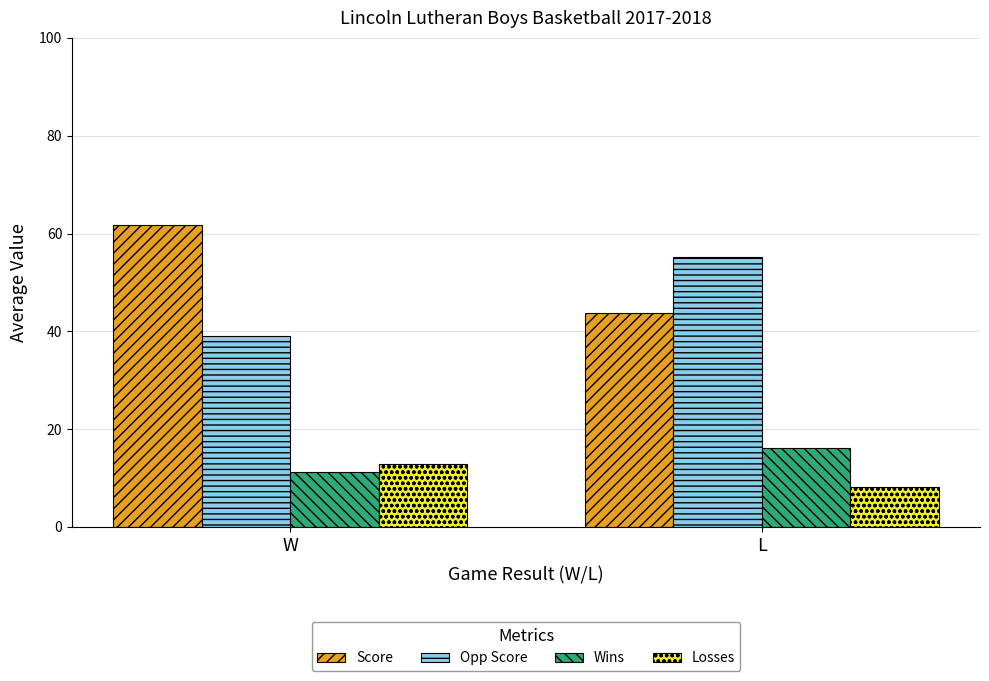

What is the value of the Opp Score bar at the 1st from the left?

39.1